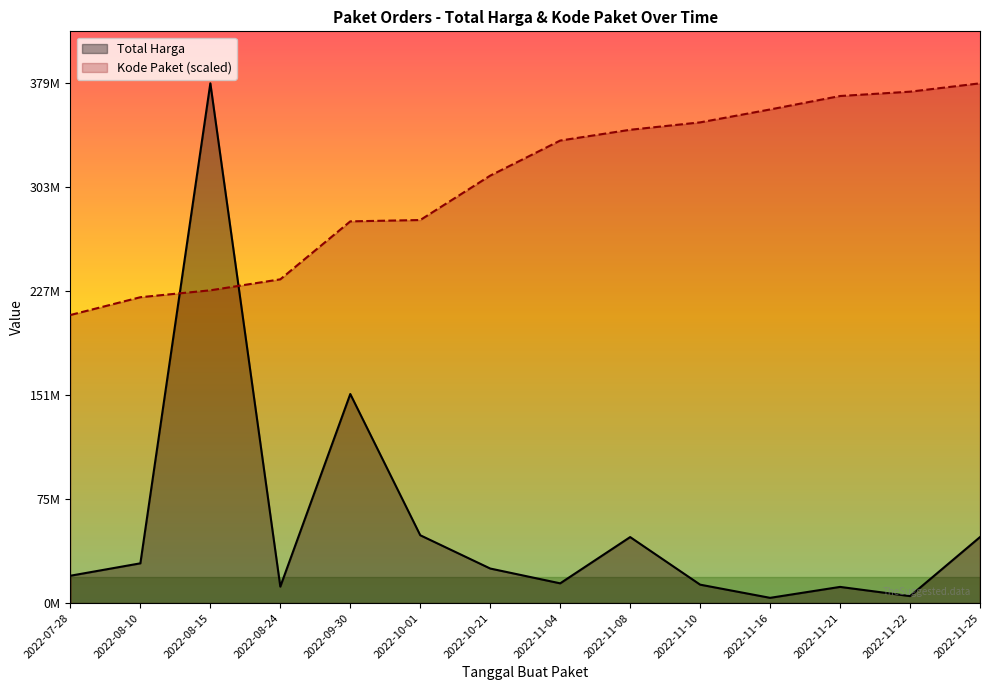

Which series changed the most between 2022-11-21 and 2022-11-25?

Total Harga